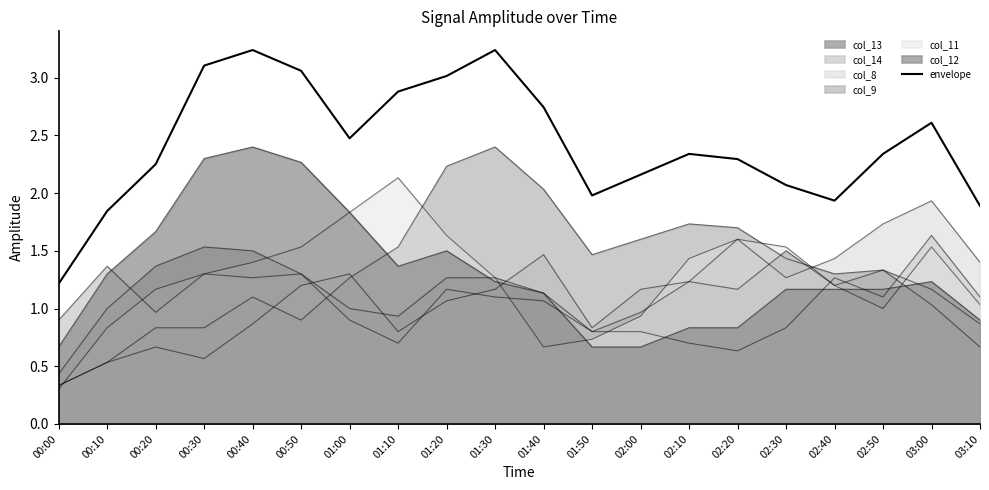

At which label does the data first exceed 2?

00:20